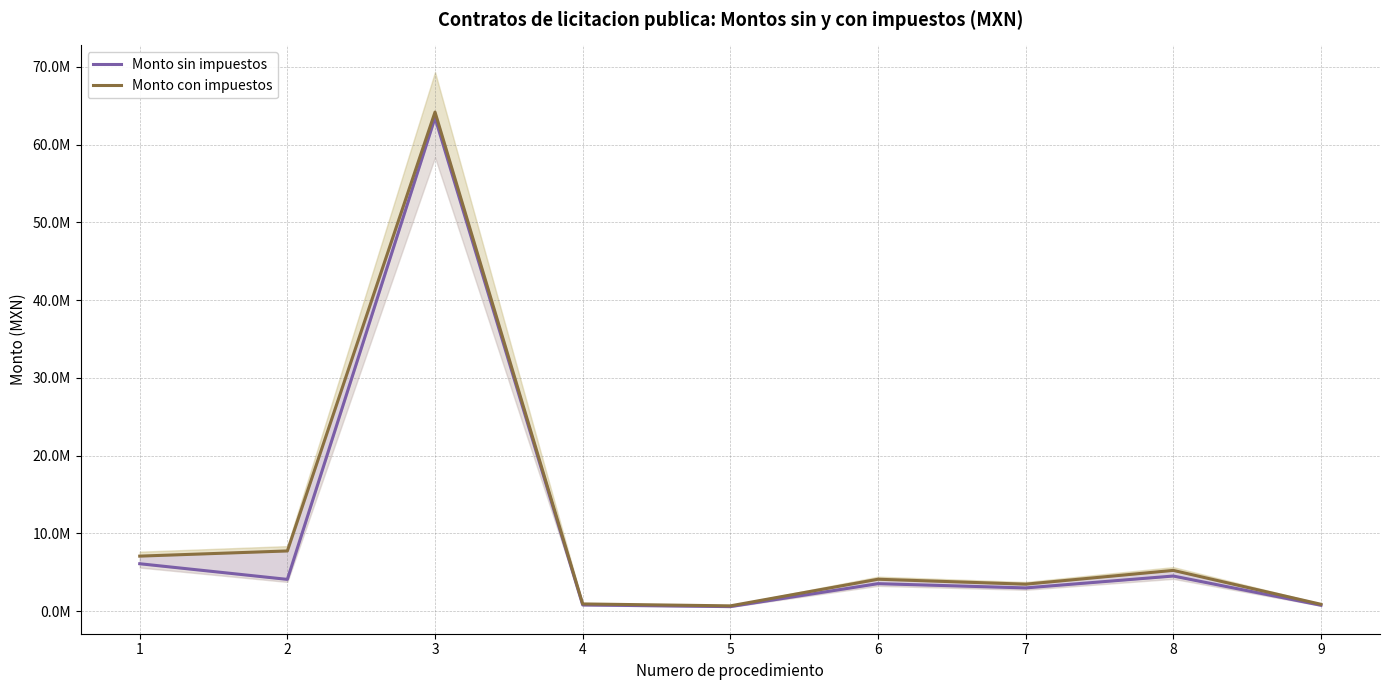

At which label is Monto sin impuestos closest to 32024478?

1